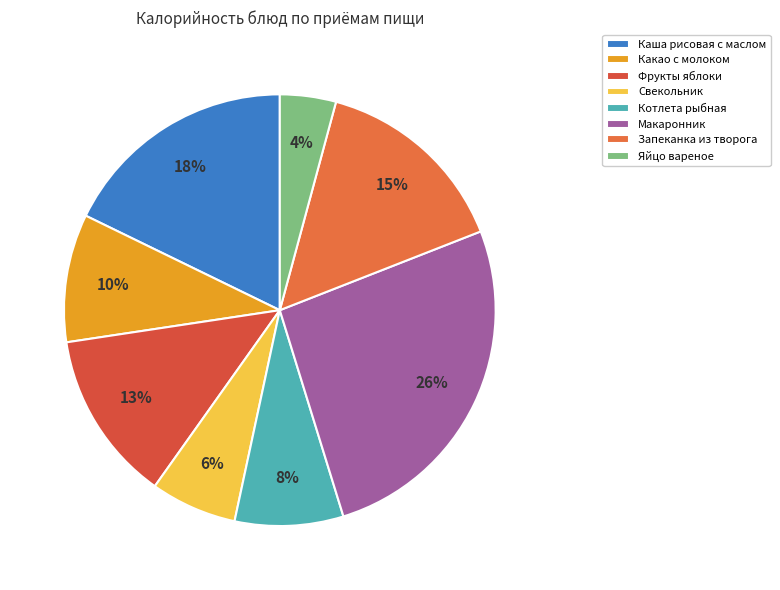

Rank the categories by value from lowest to highest.

Яйцо вареное, Свекольник, Котлета рыбная, Какао с молоком, Фрукты яблоки, Запеканка из творога, Каша рисовая с маслом, Макаронник